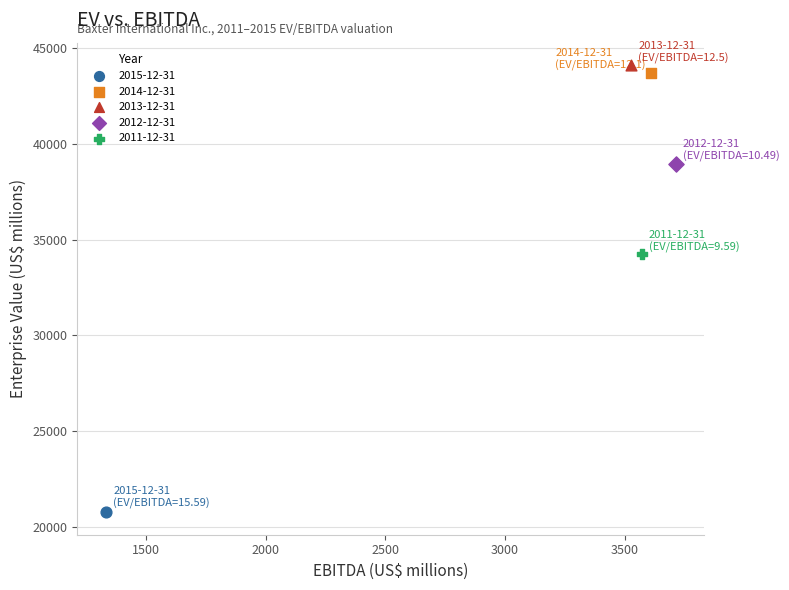

Which series contains the lowest Y value?

2015-12-31